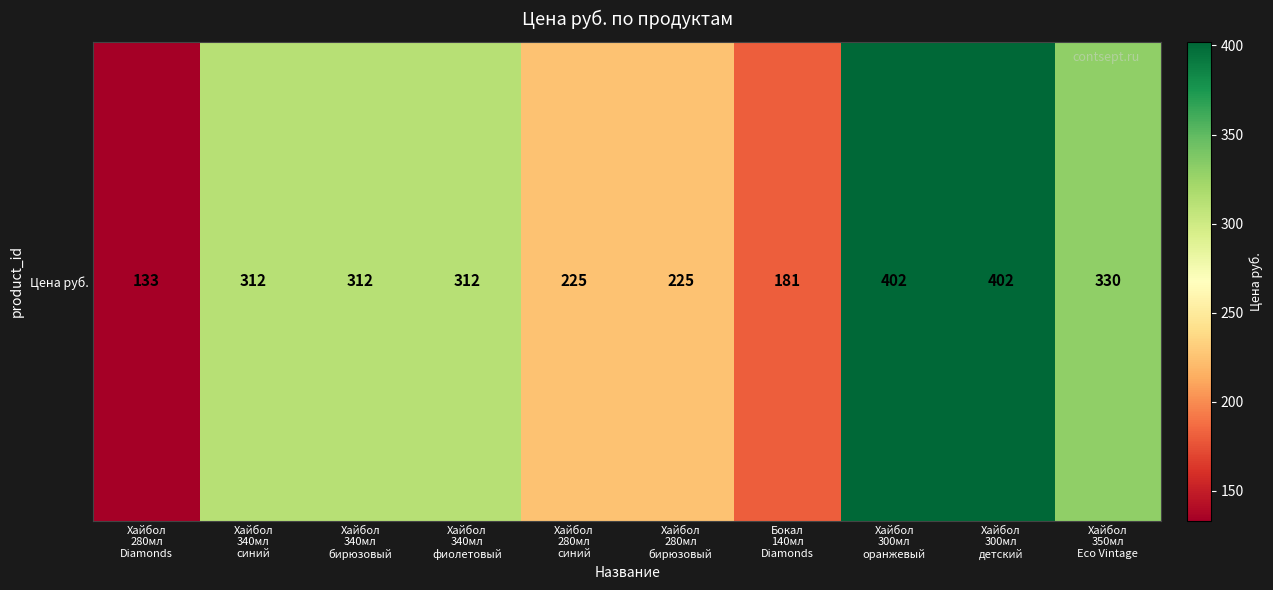

True or false: the data shows 133 at Хайбол
280мл
Diamonds.

True